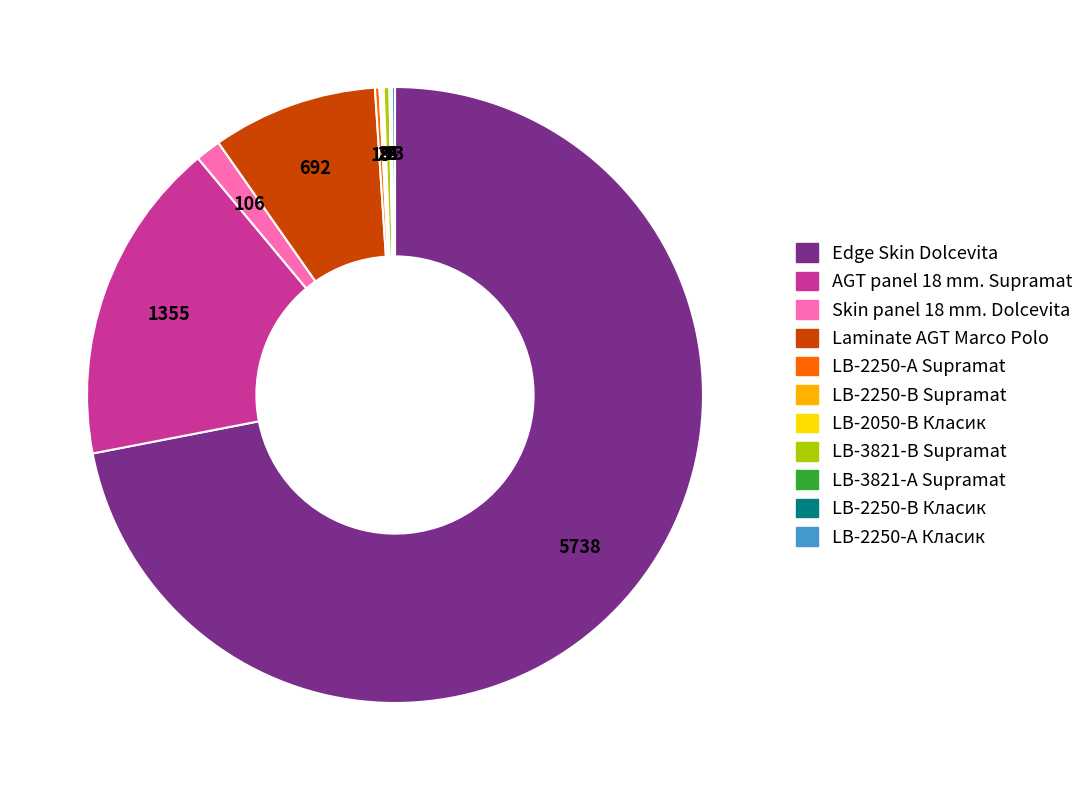

Combined, do AGT panel 18 mm. Supramat and LB-3821-В Supramat account for over 50%?

No